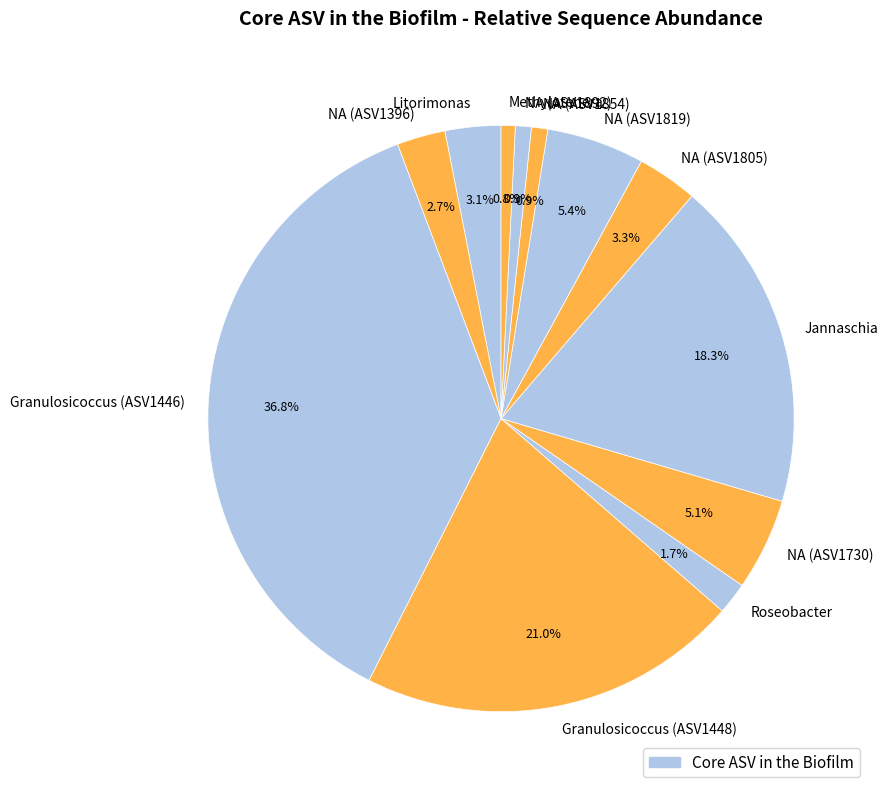

Does any single category account for the majority?

No